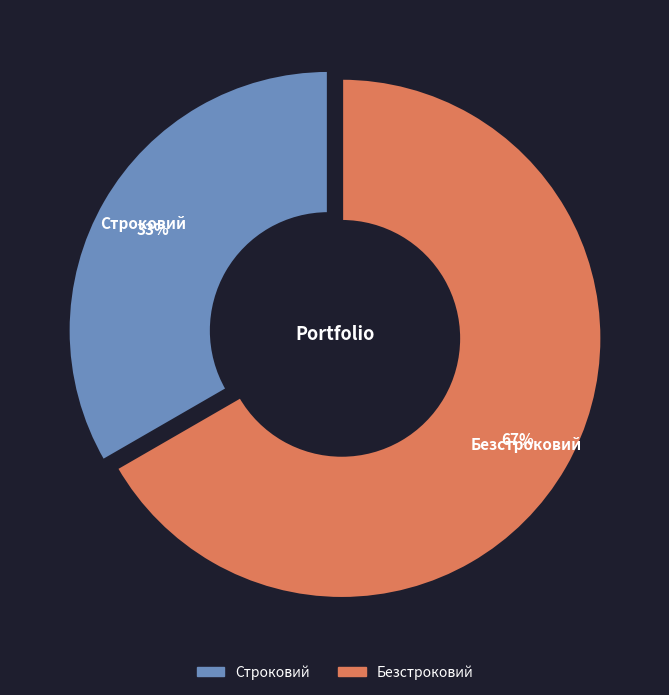

Does any single category account for the majority?

Yes